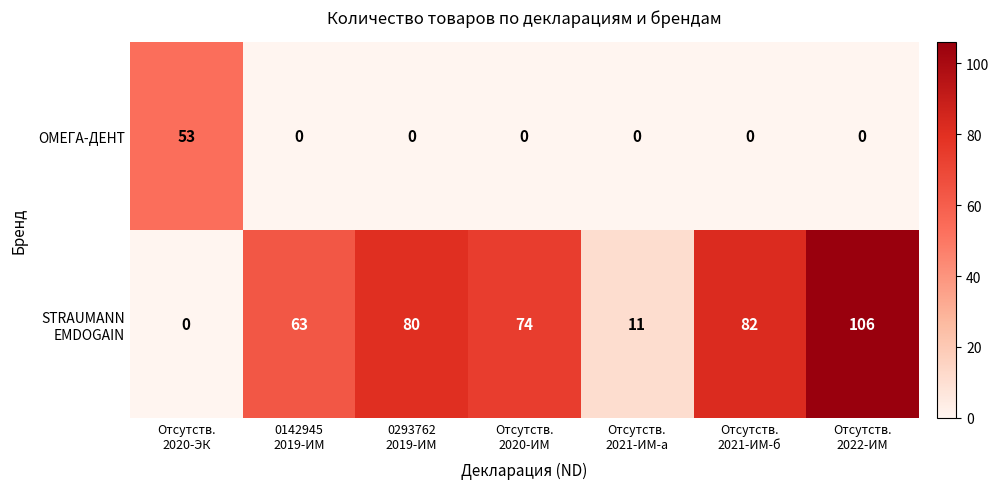

What is the maximum value shown in the chart?

106